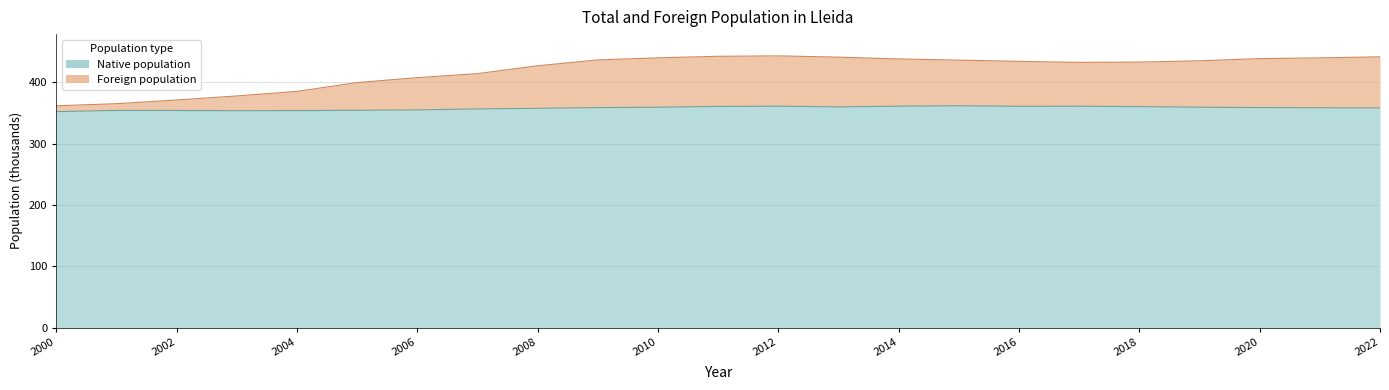

How many lines are shown in the chart?

2